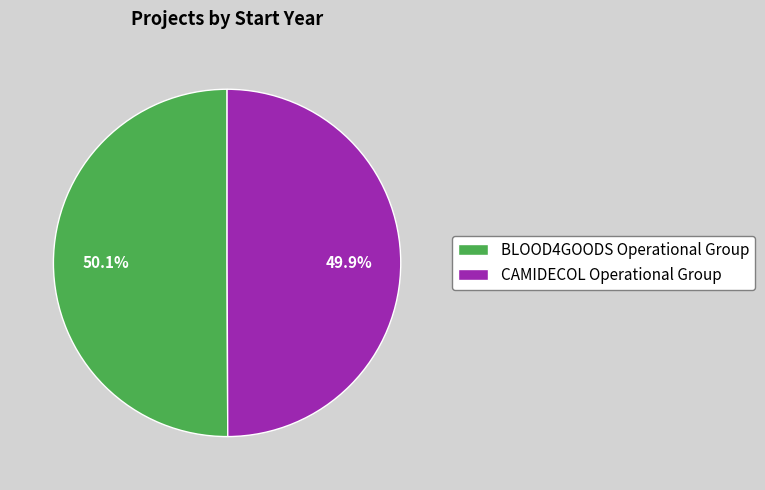

Is there any slice that represents more than half of the pie?

Yes